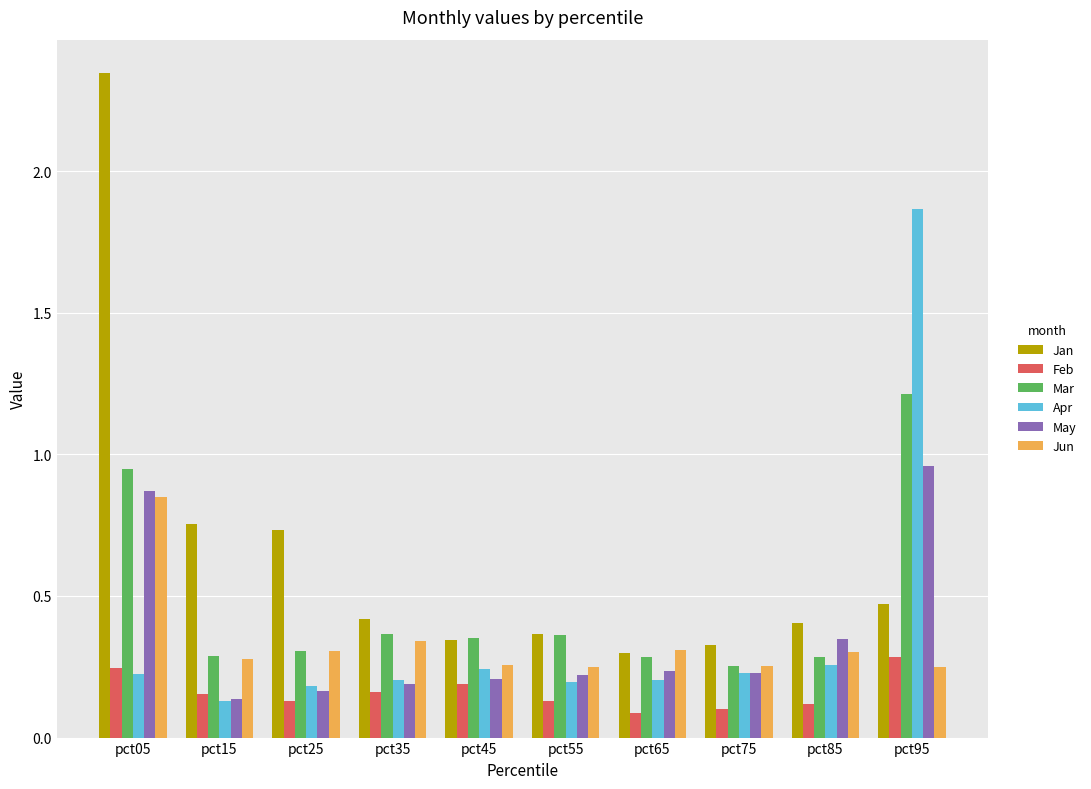

What are all the series names shown in the legend?

Jan, Feb, Mar, Apr, May, Jun